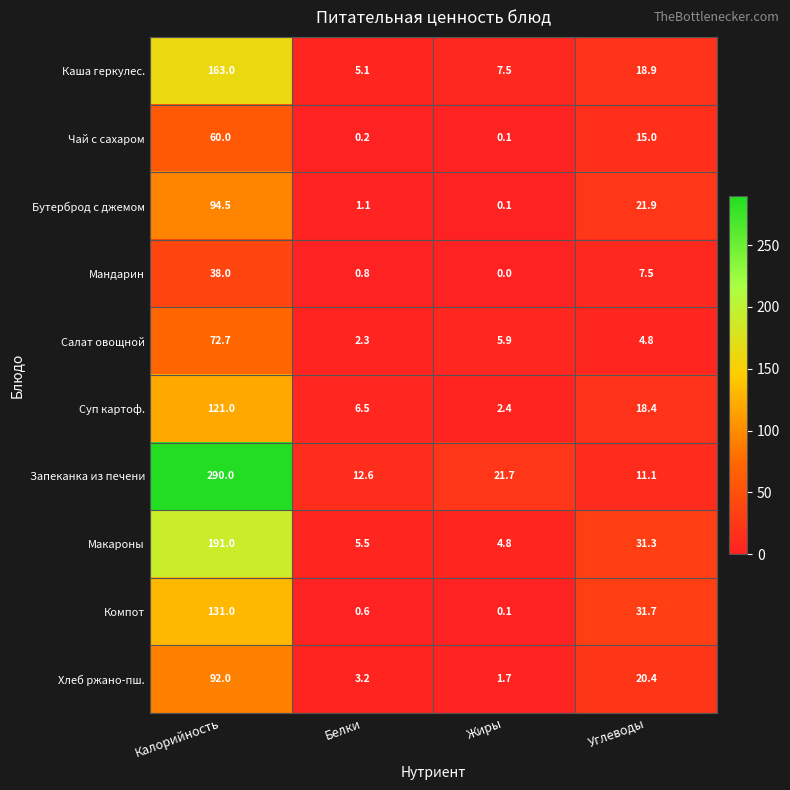

How many distinct data groups are displayed?

10